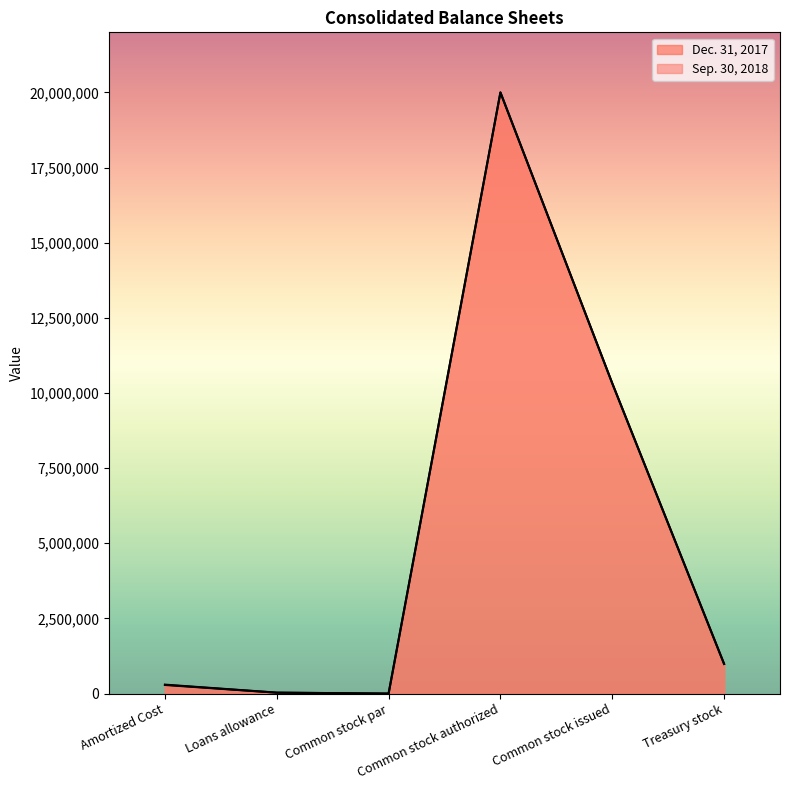

Reading left to right, transcribe all the data shown in this chart.

Sep. 30, 2018: 297292	31010	0	20000000	10323468	988145
Dec. 31, 2017: 286296	29400	0	20000000	10320315	985161